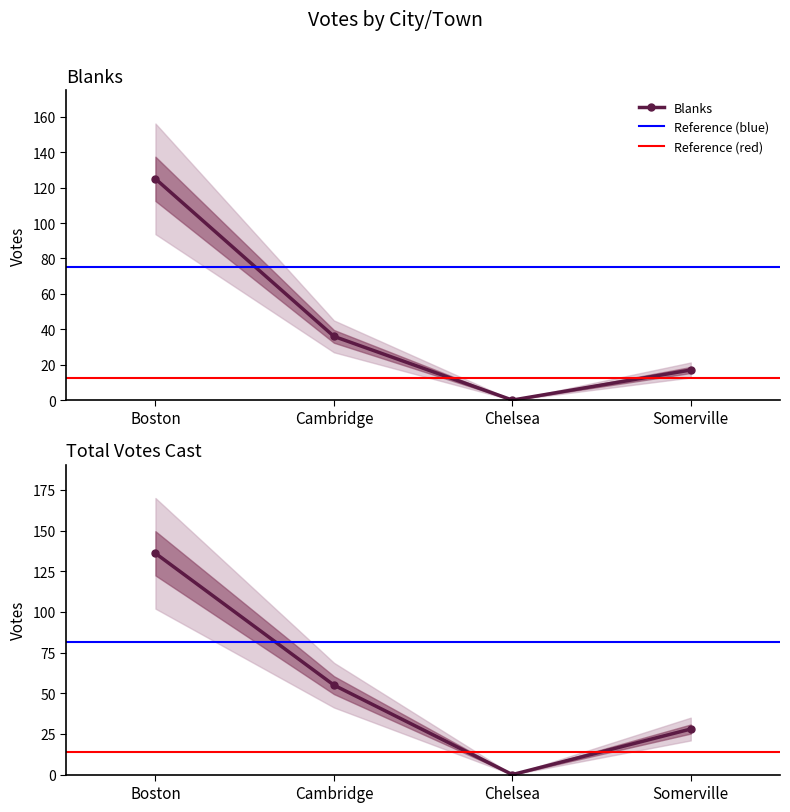

At how many categories does at least one series exceed 46?

2